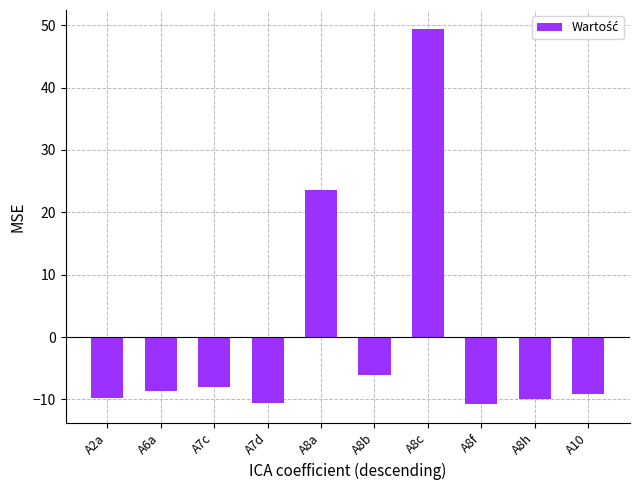

What is the value of the 2nd bar from the left?

-8.6